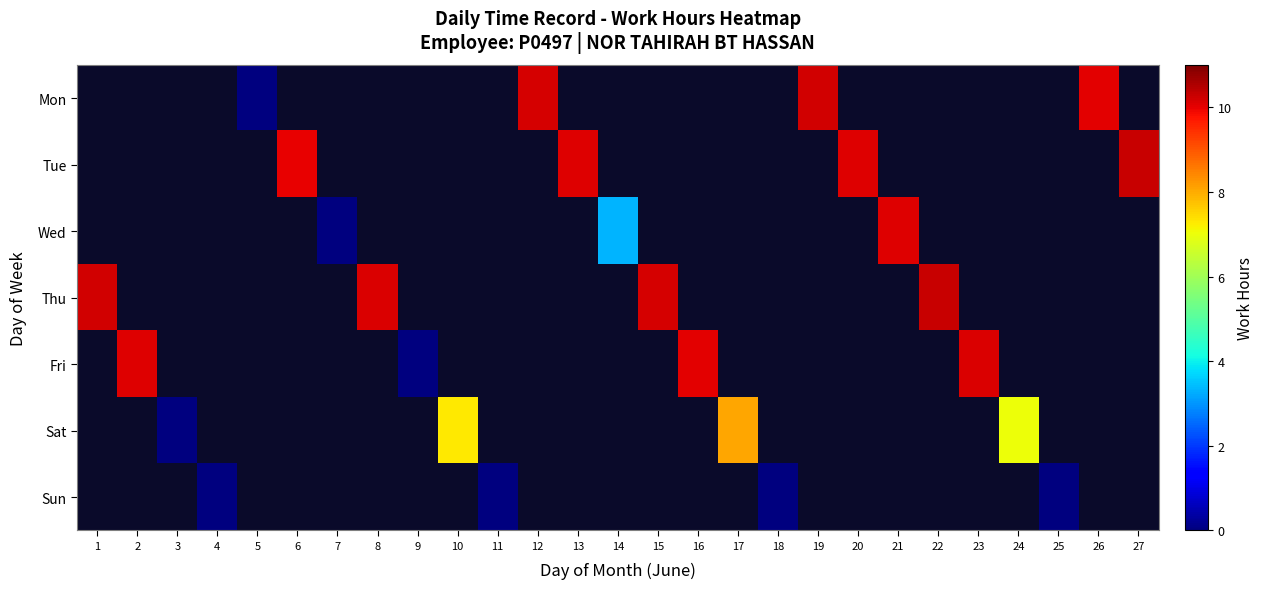

How many categories are shown in the chart?

27